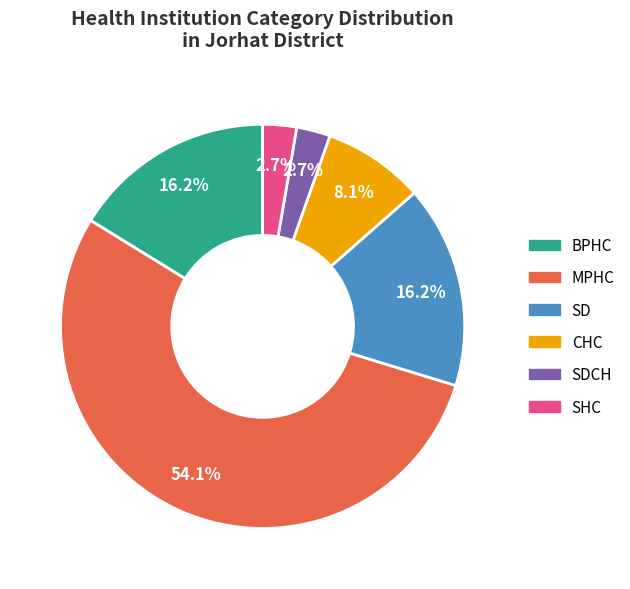

To the nearest percent, what percentage of the pie is CHC?

8%